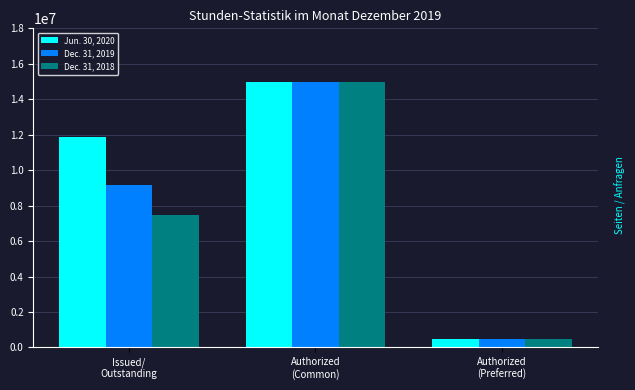

What is the difference between the maximum and minimum values in the Dec. 31, 2019 series?

14500000